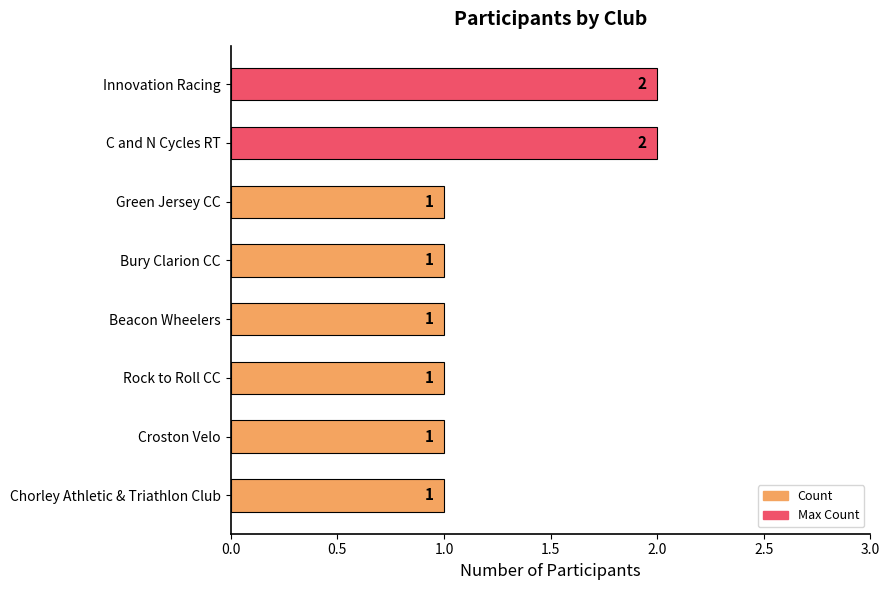

The chart shows a value of 2 at Beacon Wheelers. True or false?

False